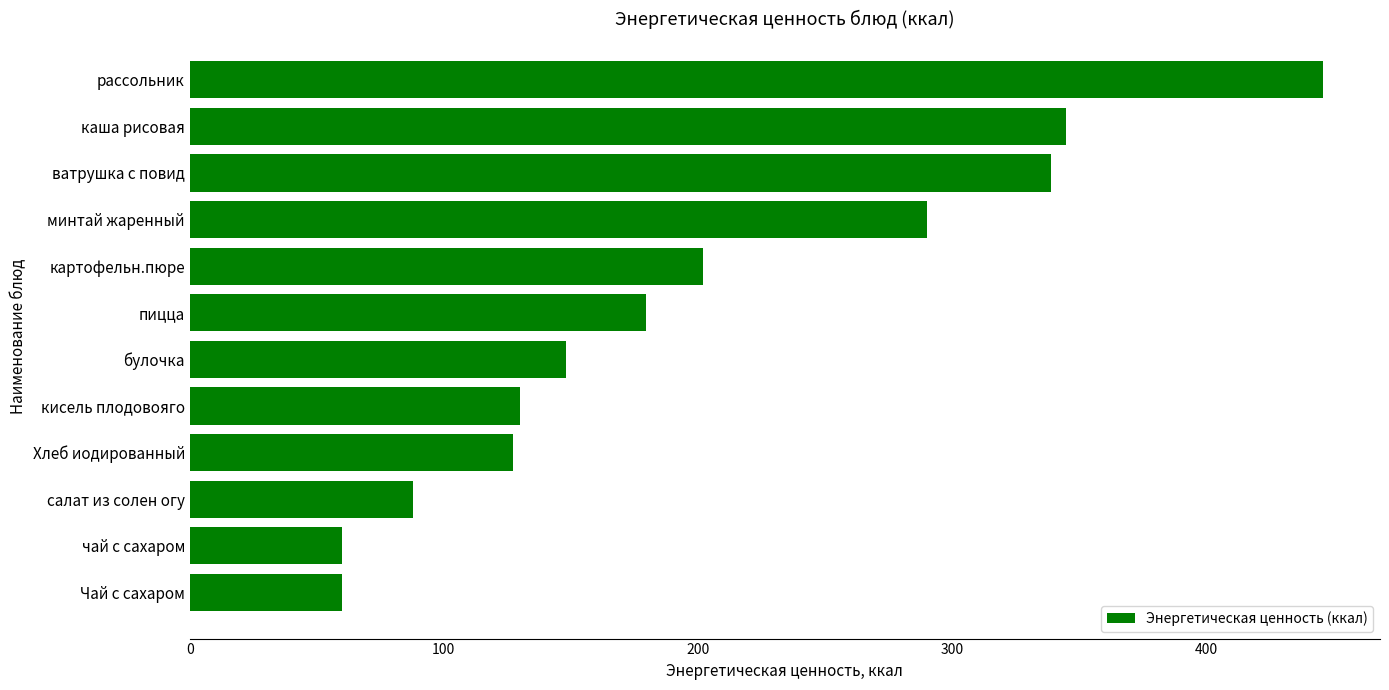

What is the sum of the values at картофельн.пюре and рассольник?

648.2